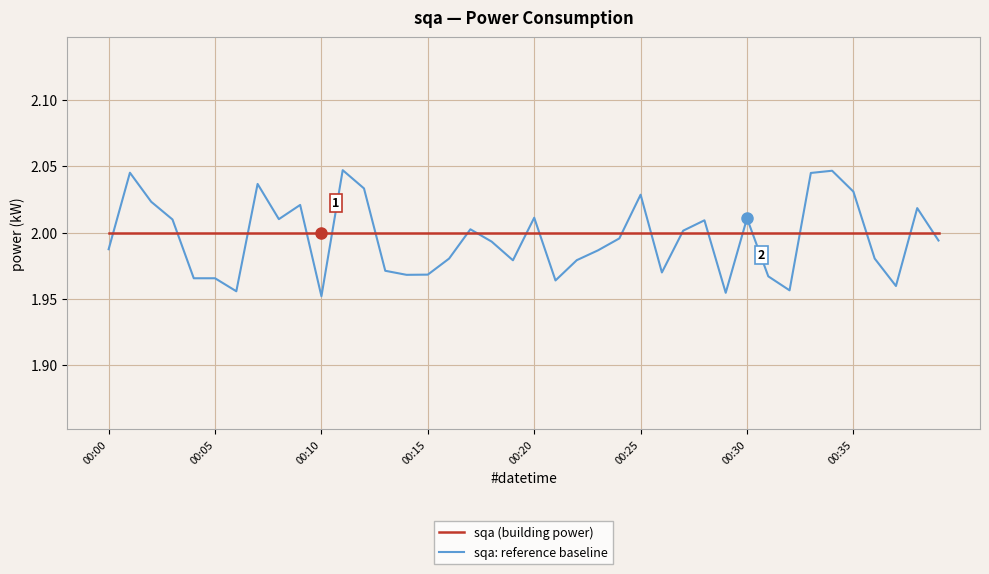

Rank the series by their maximum value, from highest to lowest.

sqa: reference baseline, sqa (building power)